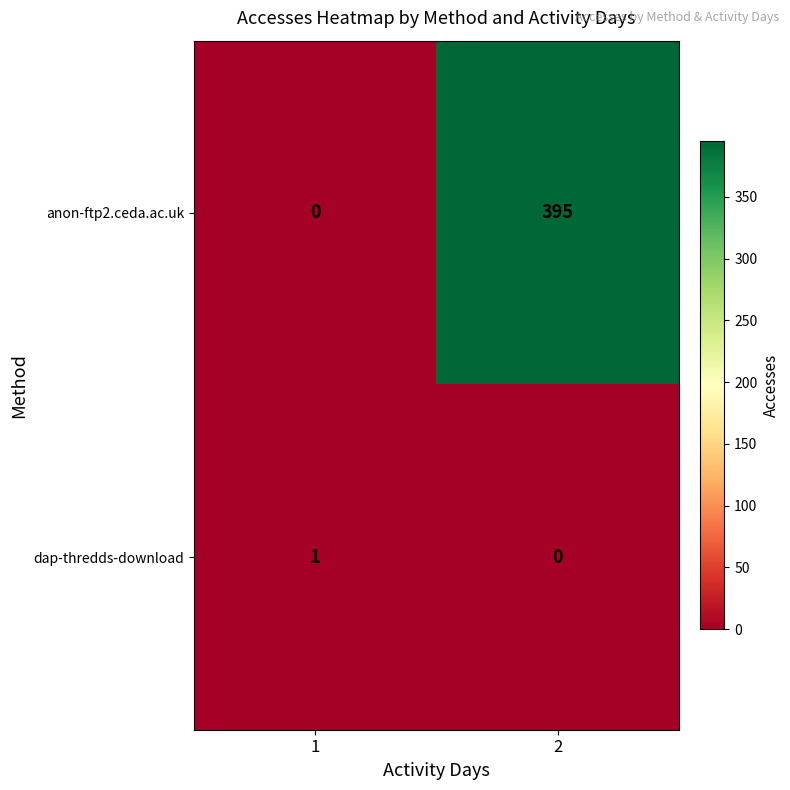

How many data points in dap-thredds-download are less than 1?

1